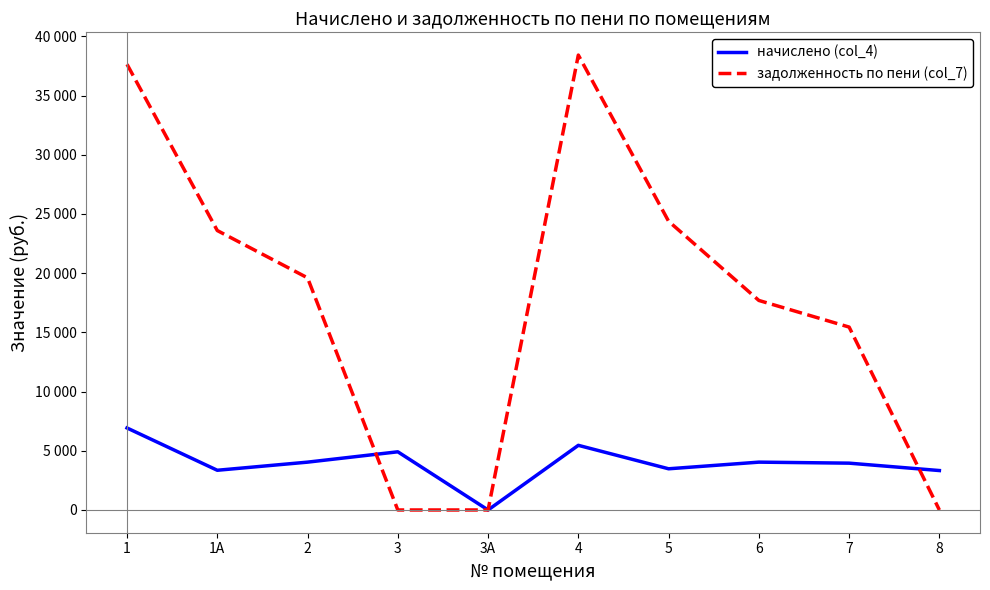

What are all the series names shown in the legend?

начислено (col_4), задолженность по пени (col_7)